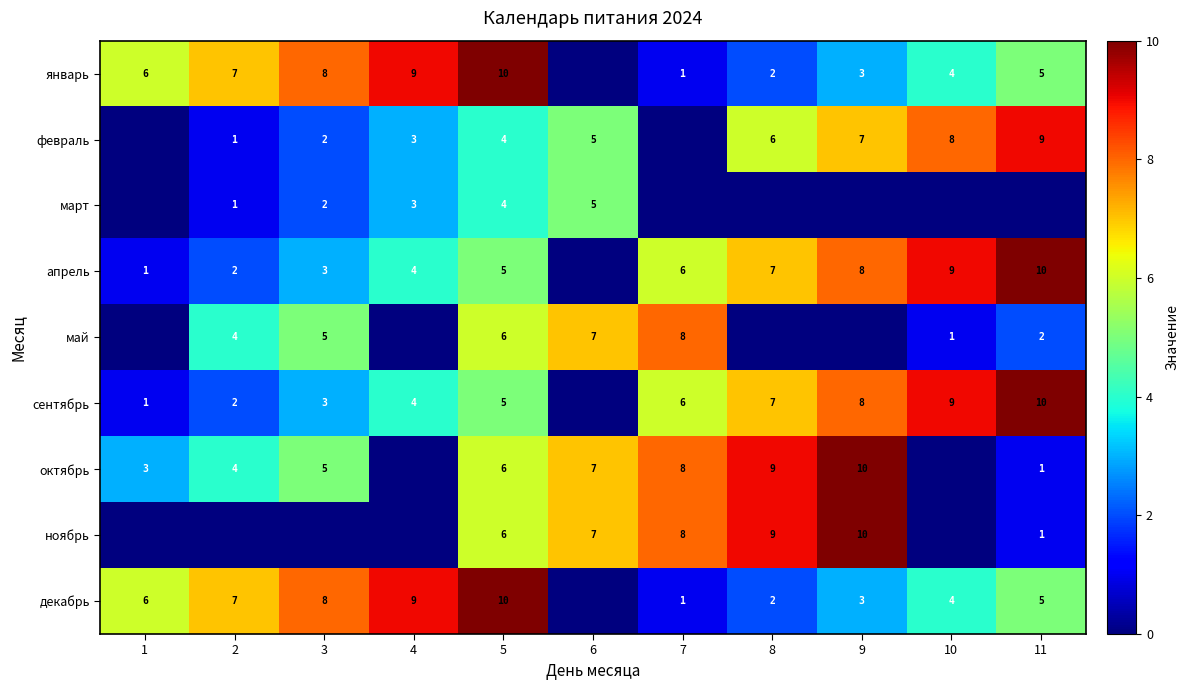

The value of декабрь at 7 is 1. True or false?

True